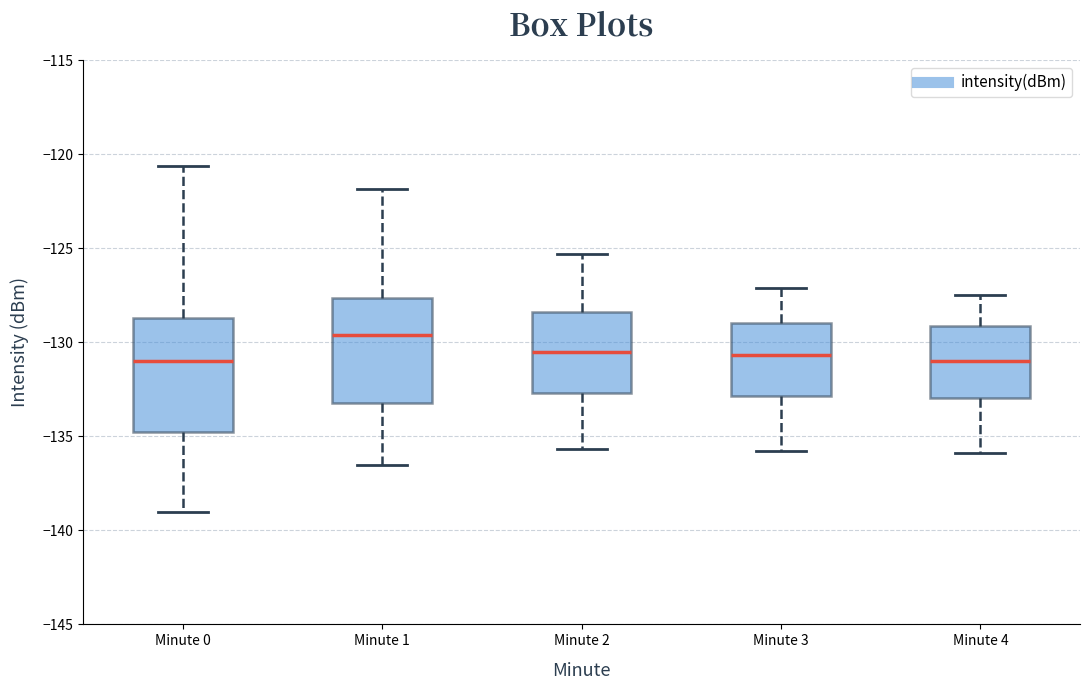

Reading left to right, transcribe this box plot: for each box, give where its median line is, the range the box spans, and where its two whiskers end, as read against the y-axis. The values are not printed on the chart, so give them approximately, as read against the axis.

Minute 0: median -131.0, box -135.0 to -128.5, whiskers -139.0 to -120.5
Minute 1: median -129.5, box -133.0 to -127.5, whiskers -136.5 to -122.0
Minute 2: median -130.5, box -132.5 to -128.5, whiskers -135.5 to -125.5
Minute 3: median -130.5, box -133.0 to -129.0, whiskers -136.0 to -127.0
Minute 4: median -131.0, box -133.0 to -129.0, whiskers -136.0 to -127.5